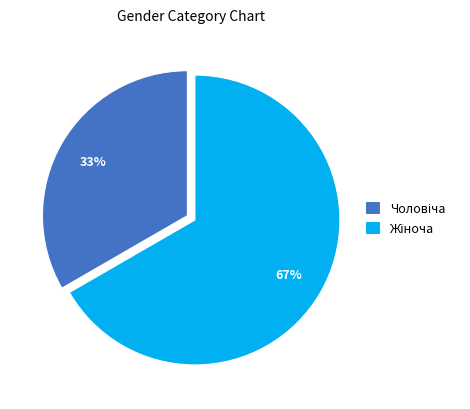

Is there any slice that represents more than half of the pie?

Yes